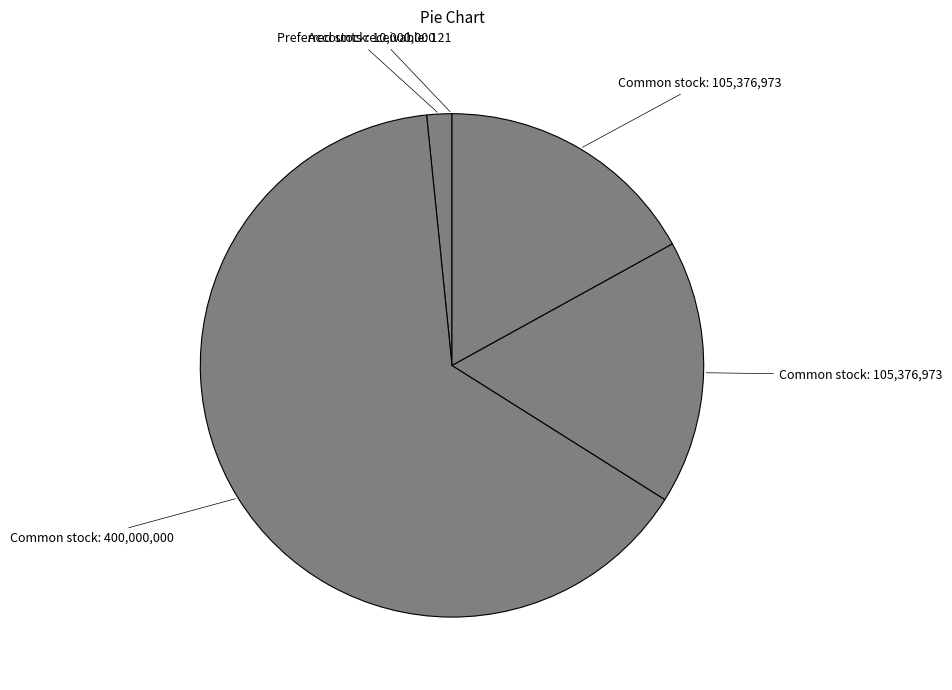

Rank the categories by value from lowest to highest.

Preferred stock, shares issued, Preferred stock, shares outstanding, Accounts receivable, net, Preferred stock, shares authorized, Common stock, shares issued, Common stock, shares outstanding, Common stock, shares authorized